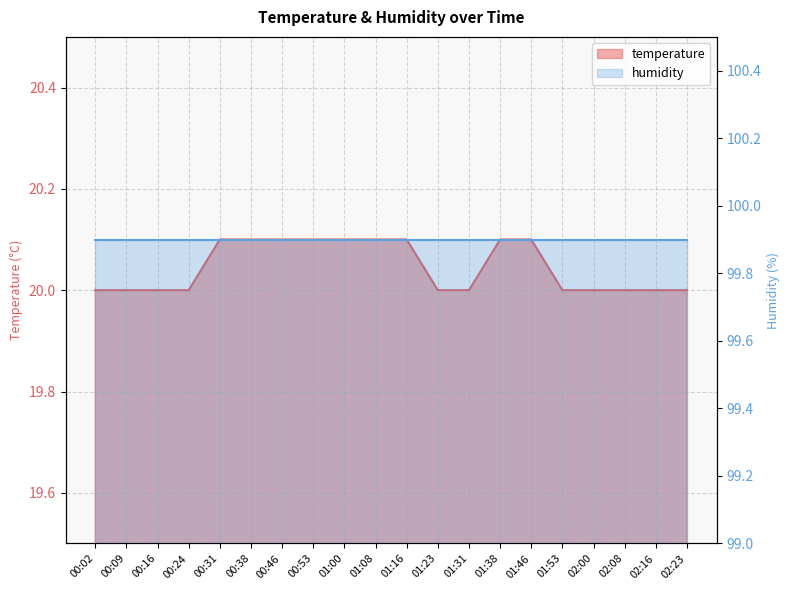

What is the minimum value for temperature?

20.0